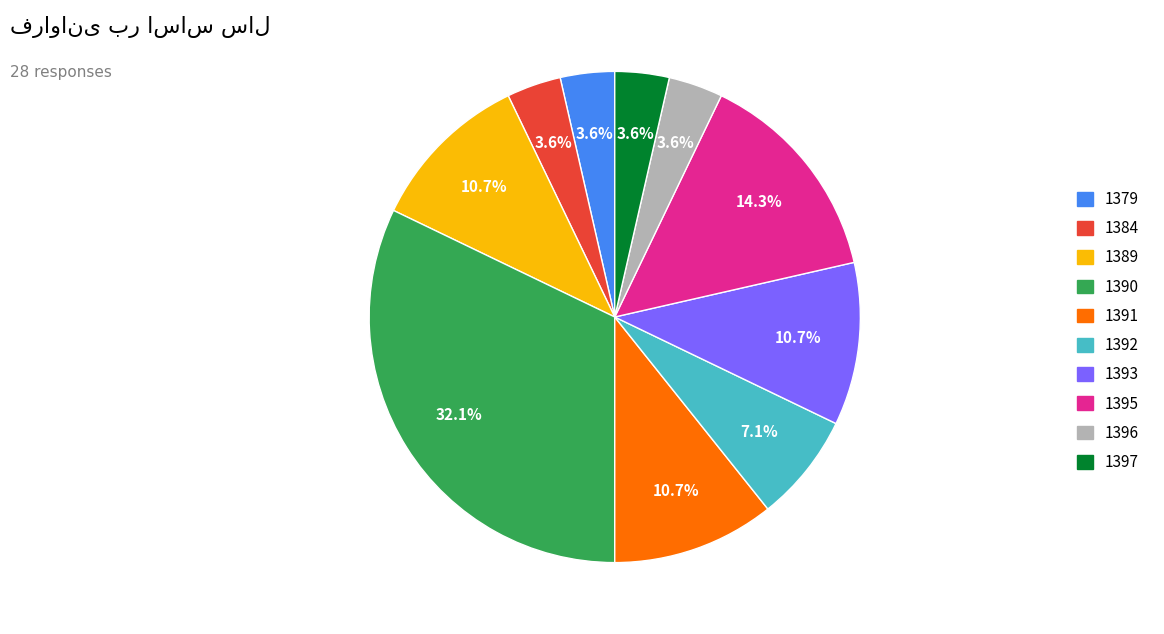

Is it true that 1392 is 1% of the pie?

False